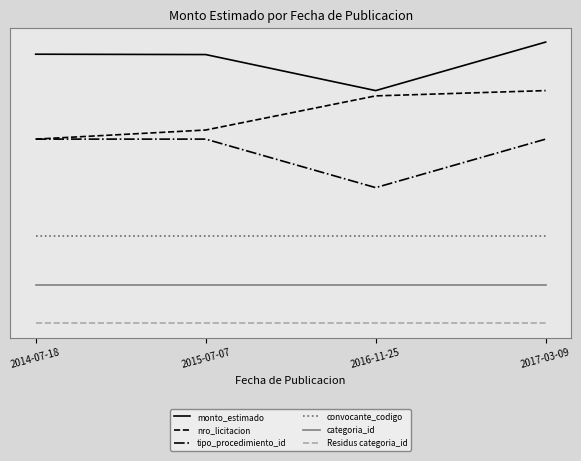

Reading left to right, list all the values displayed in this chart.

monto_estimado: 2014-07-18=5.3	2015-07-07=5.2	2016-11-25=4.5	2017-03-09=5.5
nro_licitacion: 2014-07-18=3.5	2015-07-07=3.7	2016-11-25=4.4	2017-03-09=4.5
tipo_procedimiento_id: 2014-07-18=3.5	2015-07-07=3.5	2016-11-25=2.5	2017-03-09=3.5
convocante_codigo: 2014-07-18=1.5	2015-07-07=1.5	2016-11-25=1.5	2017-03-09=1.5
categoria_id: 2014-07-18=0.5	2015-07-07=0.5	2016-11-25=0.5	2017-03-09=0.5
Residus categoria_id: 2014-07-18=-0.3	2015-07-07=-0.3	2016-11-25=-0.3	2017-03-09=-0.3